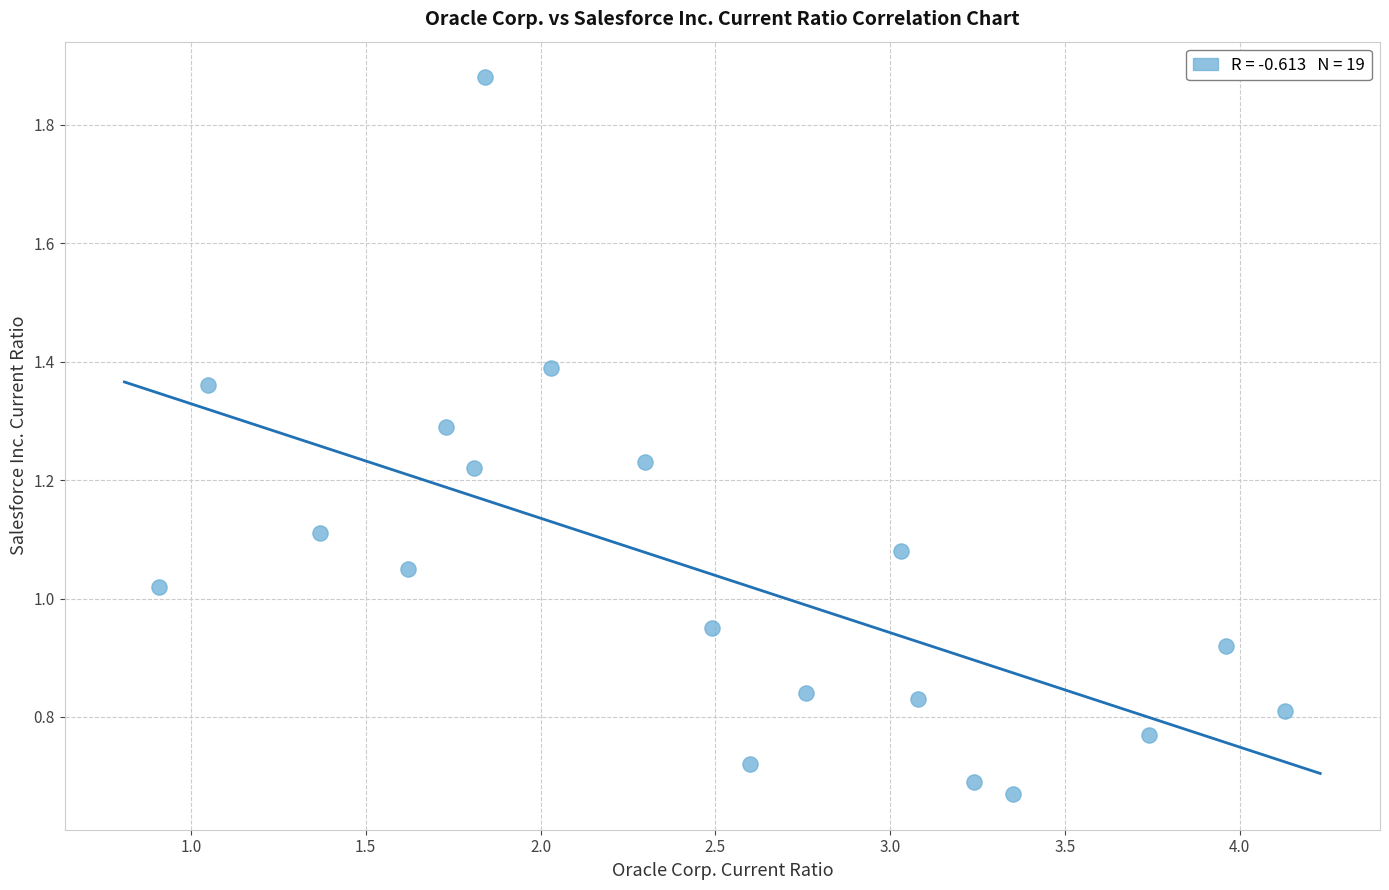

What is the range of X values (max minus min)?

3.2